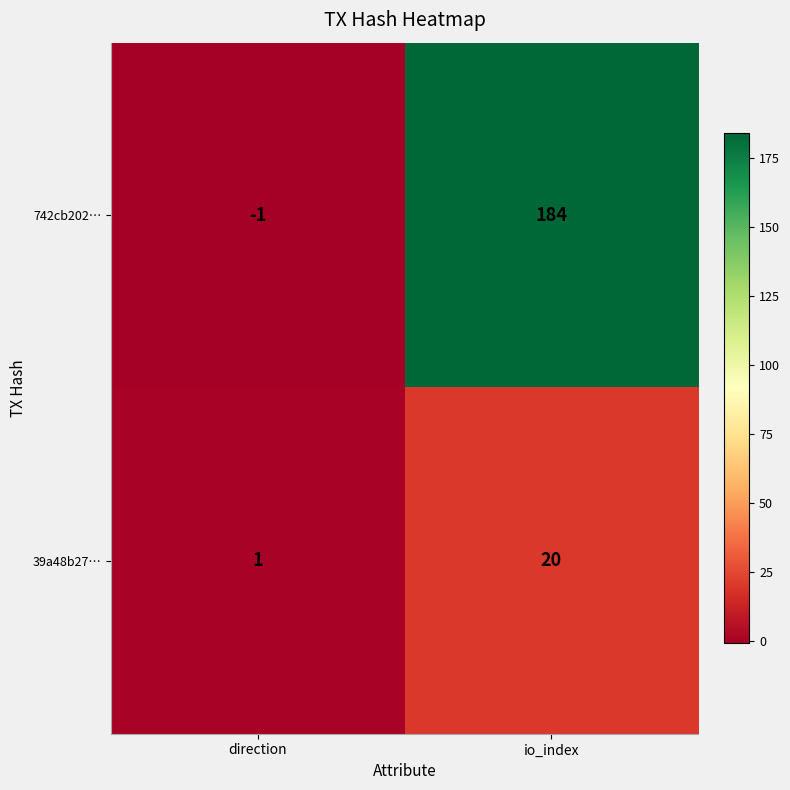

Reading right to left, extract all data points from this chart.

742cb202…: io_index=184	direction=-1
39a48b27…: io_index=20	direction=1